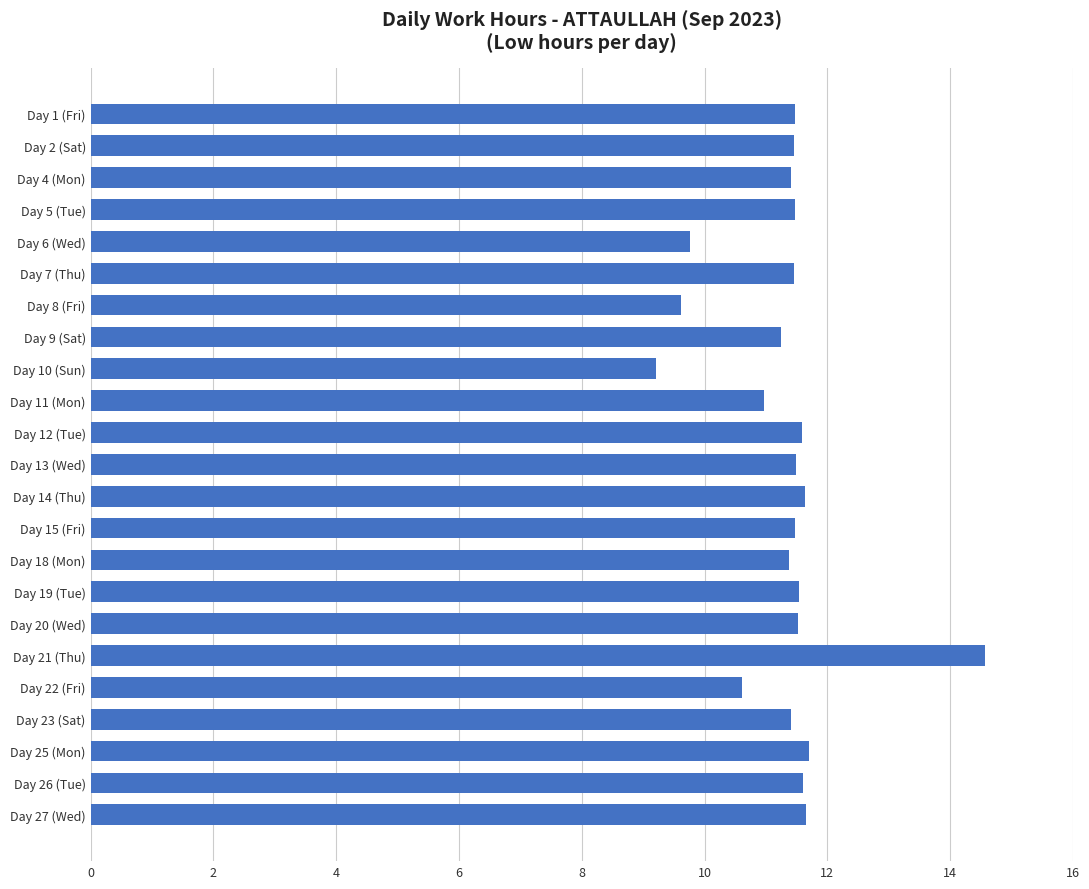

Is it true that the value at Day 23 (Sat) is 11.4?

True